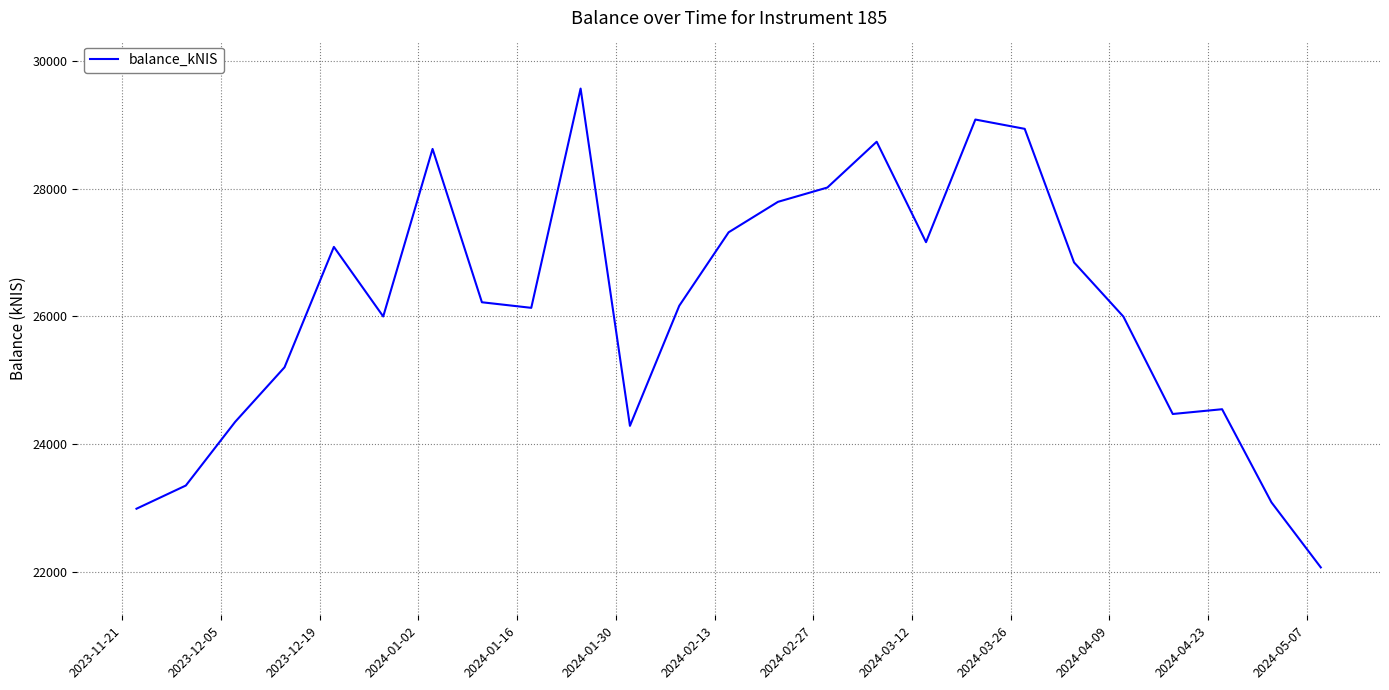

What is the maximum value shown in the chart?

29569.7